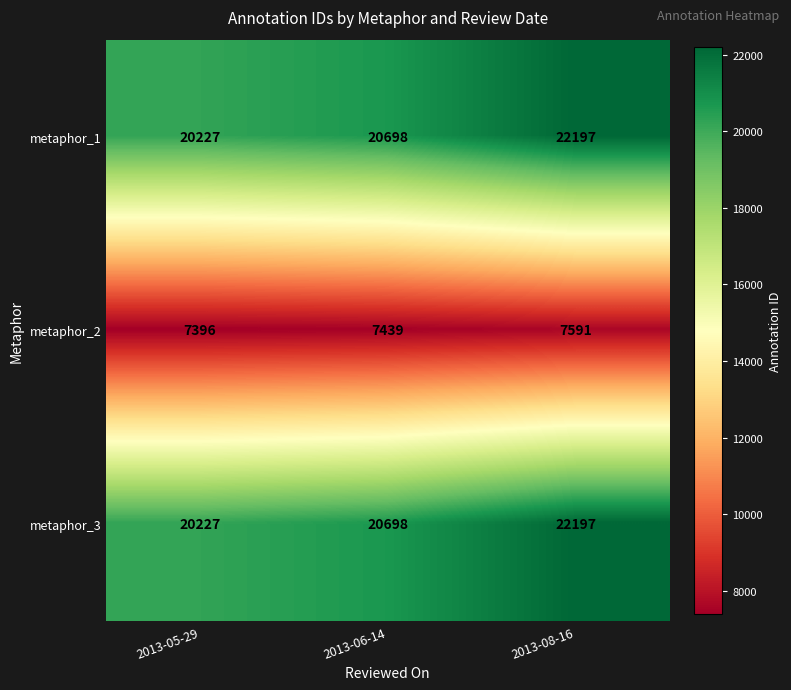

What is the minimum value shown in the chart?

7396